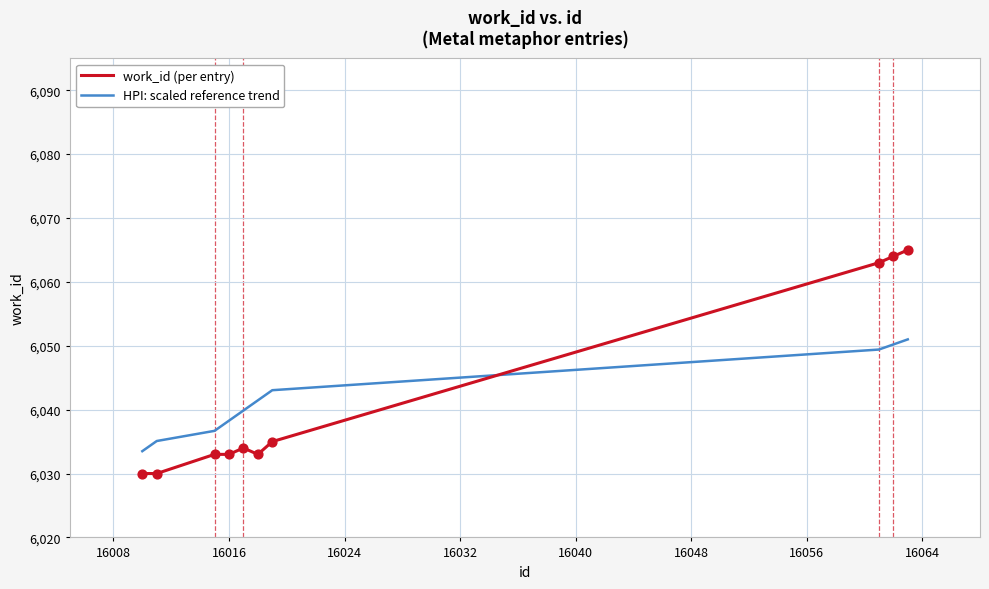

At how many categories does at least one series exceed 6033?

10